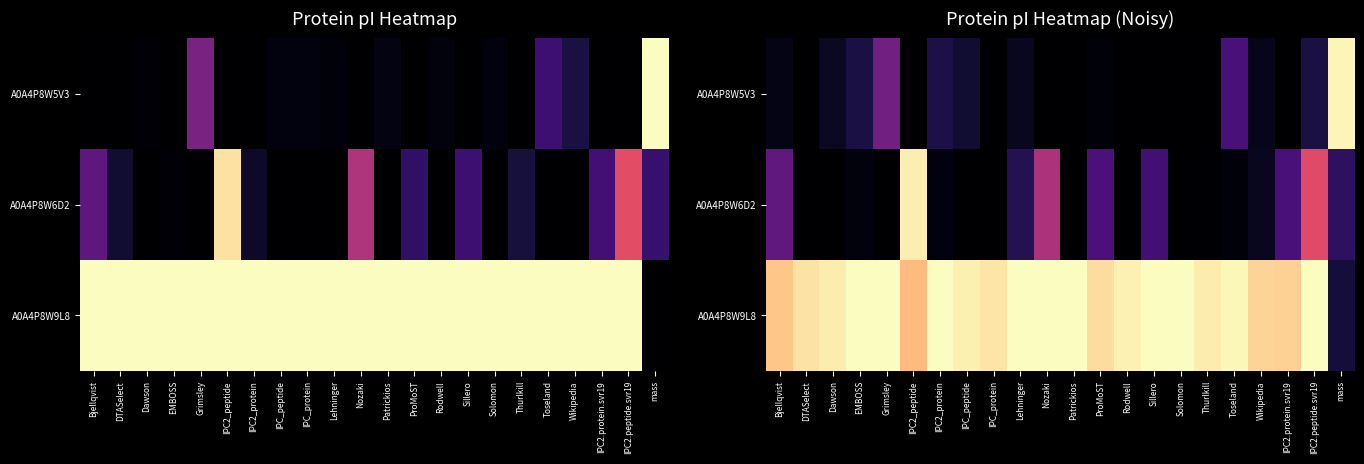

What is the difference between the maximum and minimum values in the A0A4P8W9L8 series?

0.9